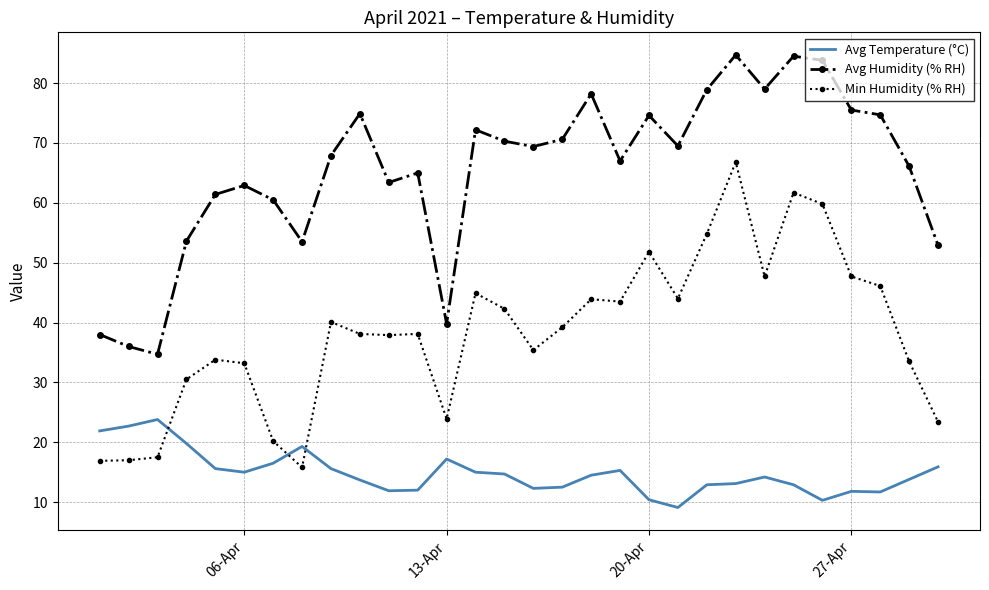

What is the greatest value displayed?

84.7